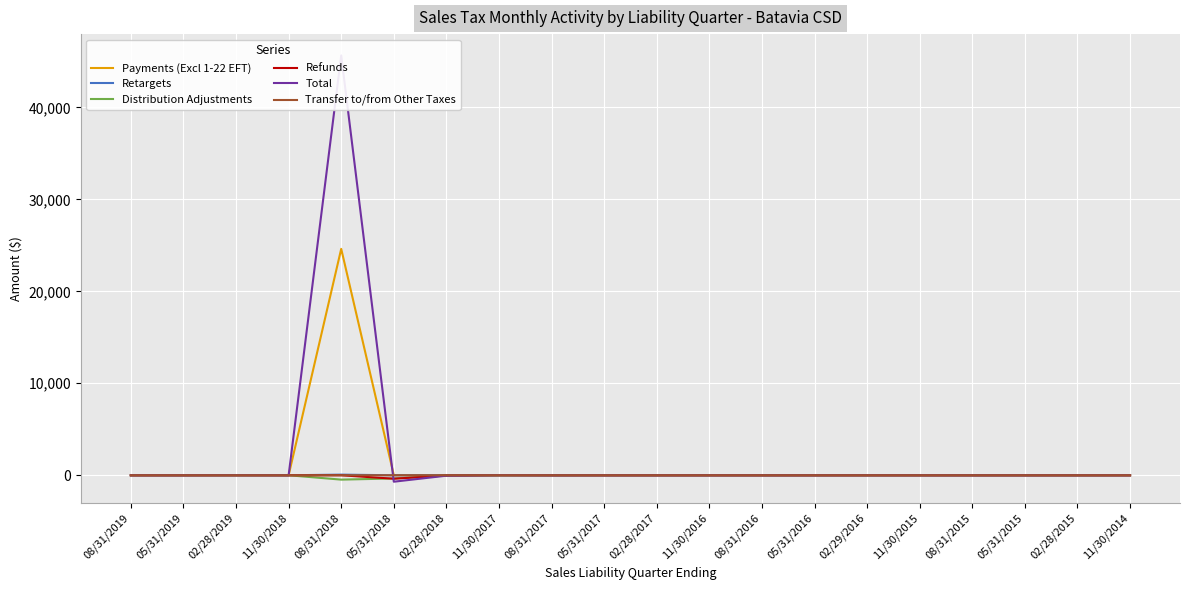

What position from the left is 02/28/2017?

11